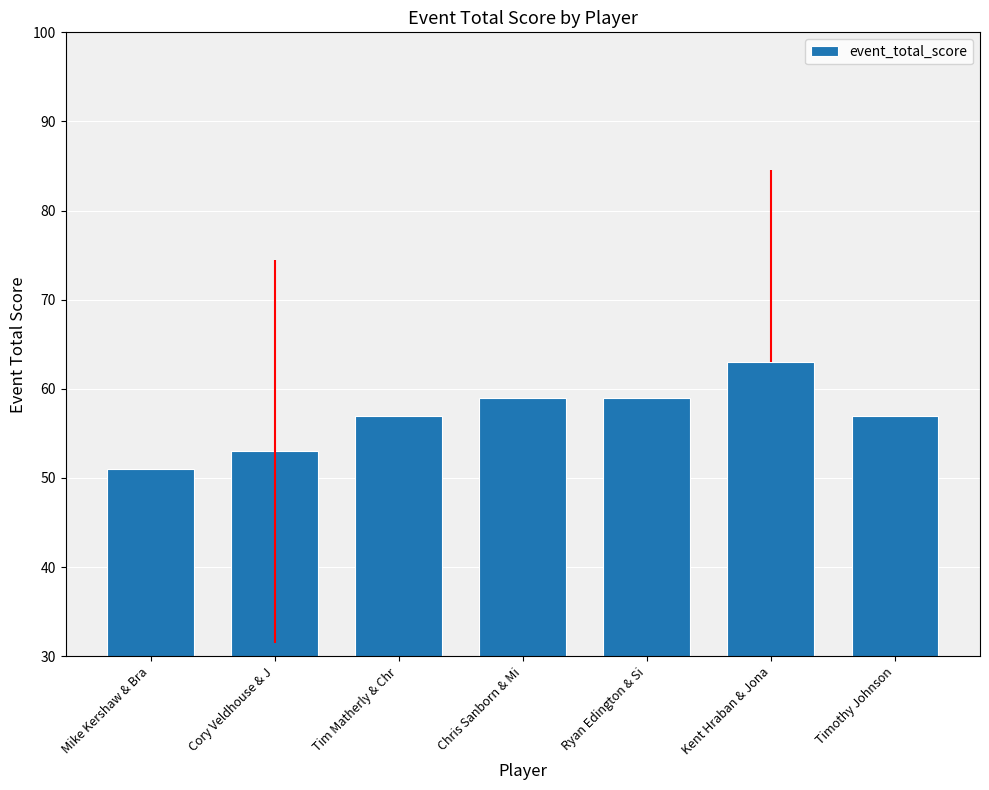

What value does the data have at Tim Matherly & Chr?

57